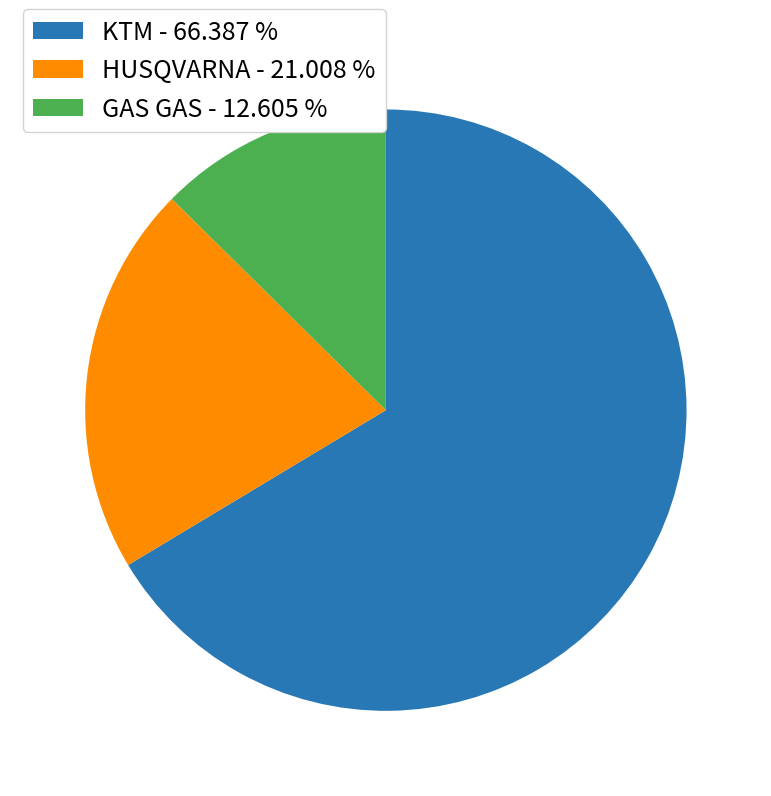

Which slice represents more than half of the pie?

KTM